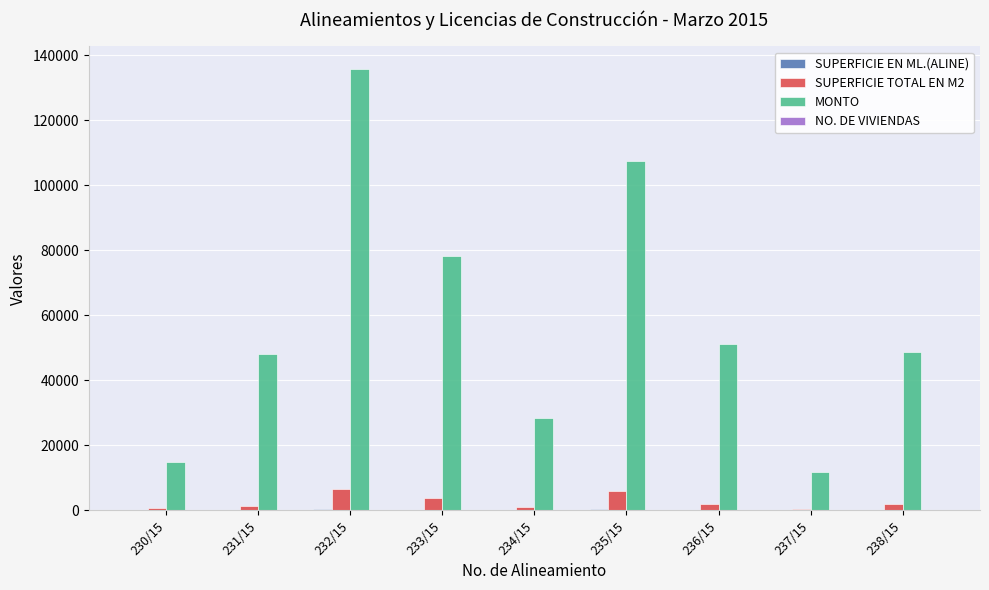

Which category has the highest value across all series?

232/15